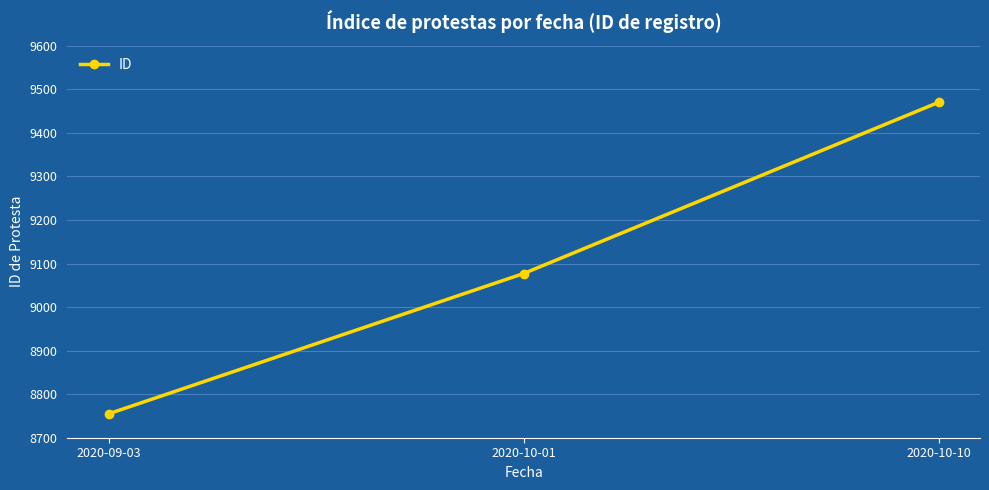

What is the label of the 1st point from the left?

2020-09-03